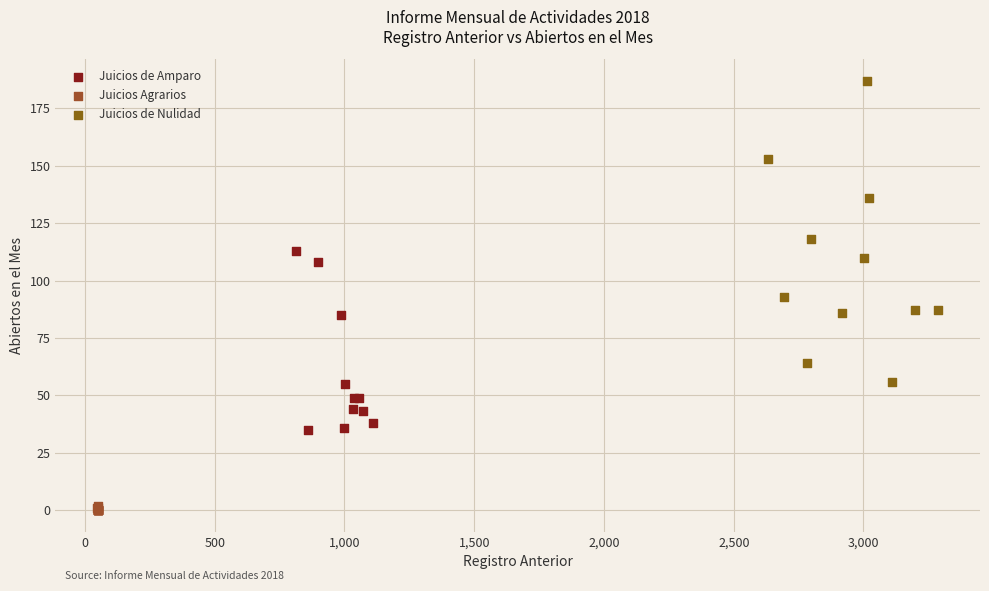

Which series contains the highest Y value?

Juicios de Nulidad